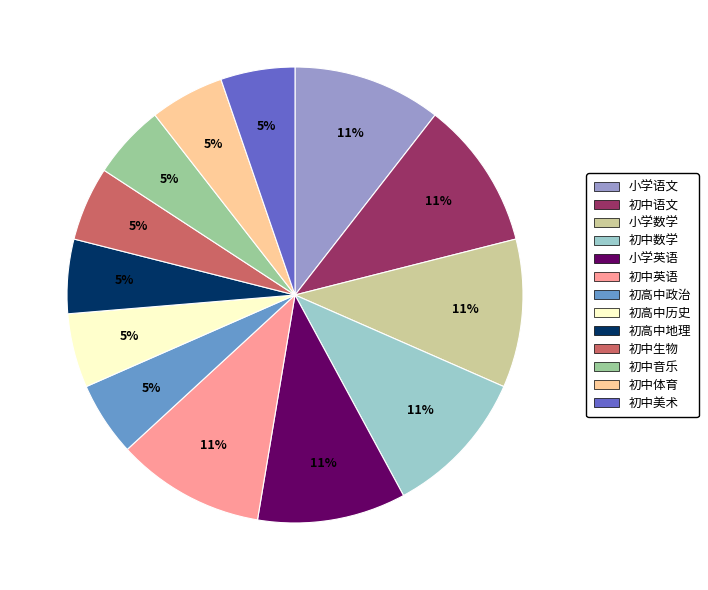

To the nearest percent, what portion does 初高中历史 represent?

5%